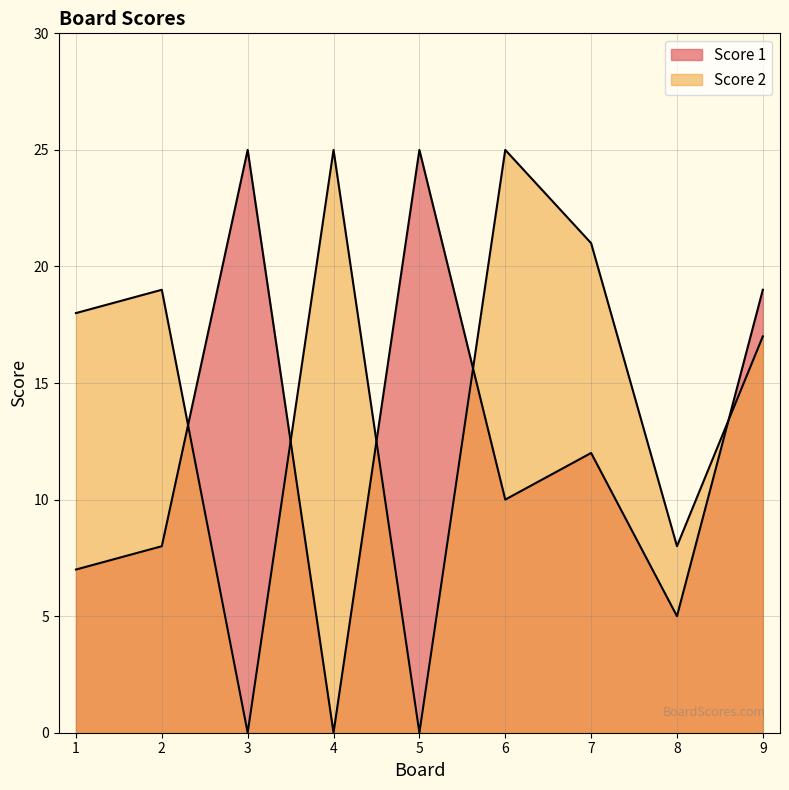

Count the number of data series in this chart.

2